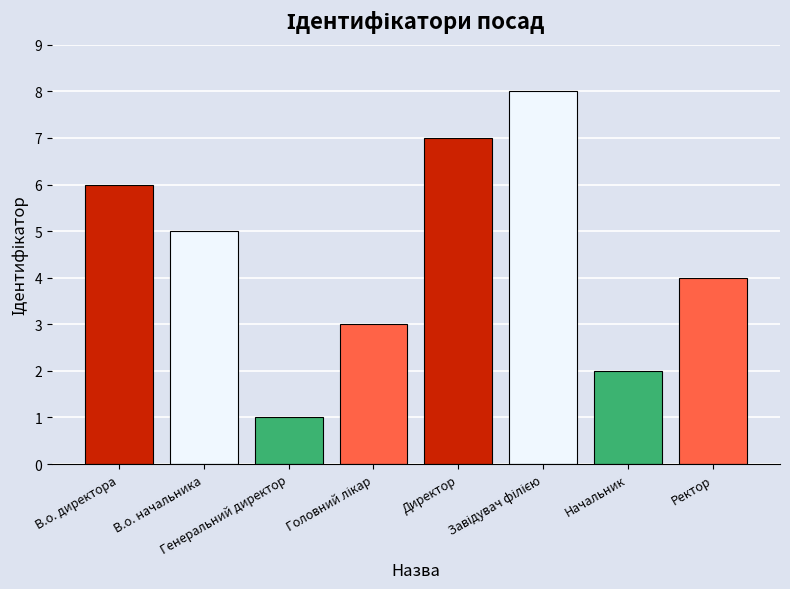

Reading right to left, extract all data points from this chart.

4	2	8	7	3	1	5	6